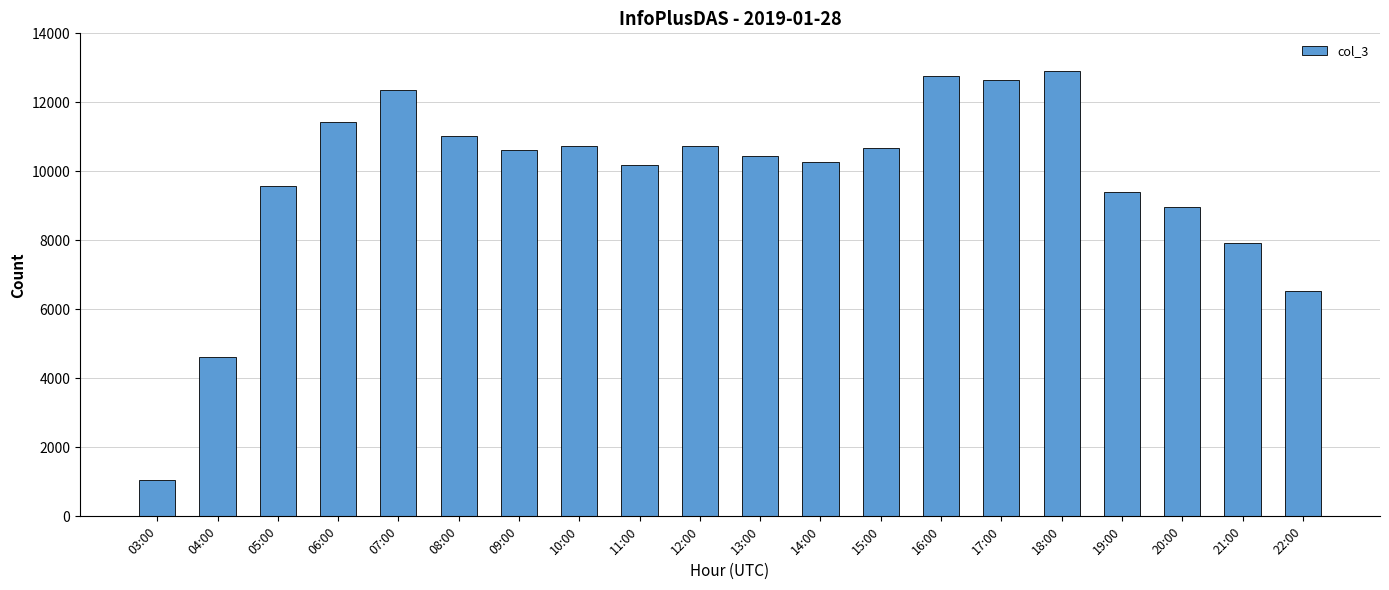

What is the difference between the maximum and minimum values?

11831